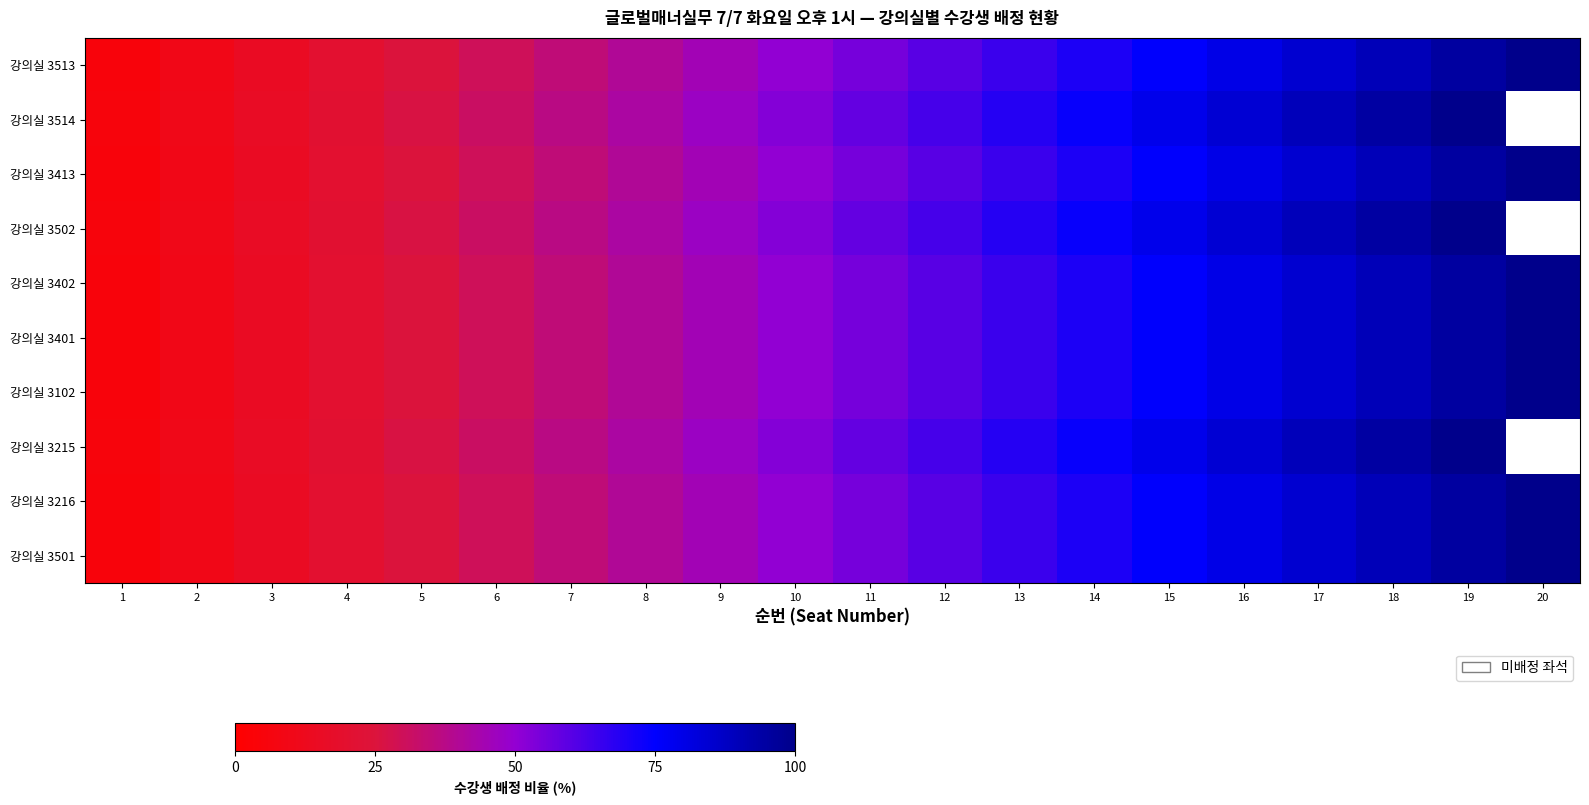

At how many categories does at least one series exceed 57?

10